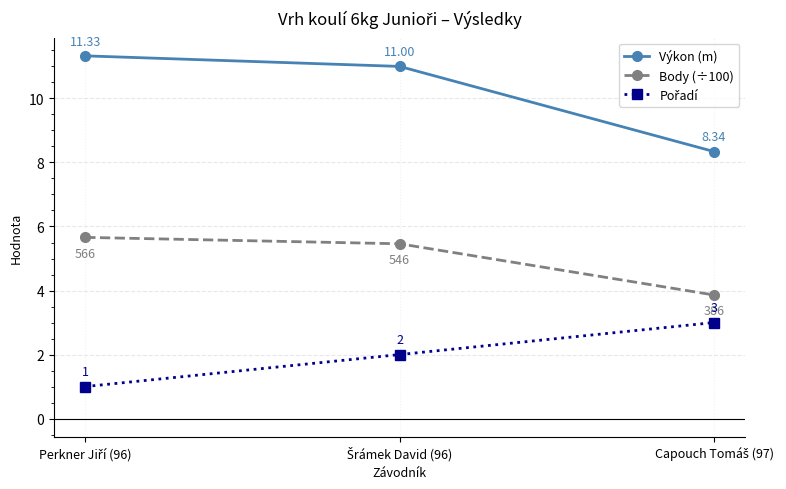

How many values in the Body (÷100) series are below 5?

1